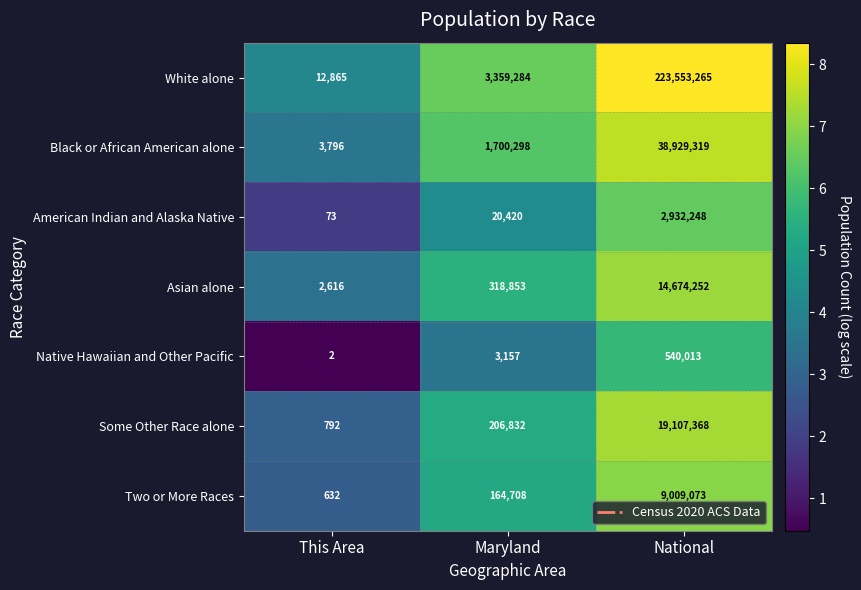

Is it true that Native Hawaiian and Other Pacific equals 540013 at National?

True